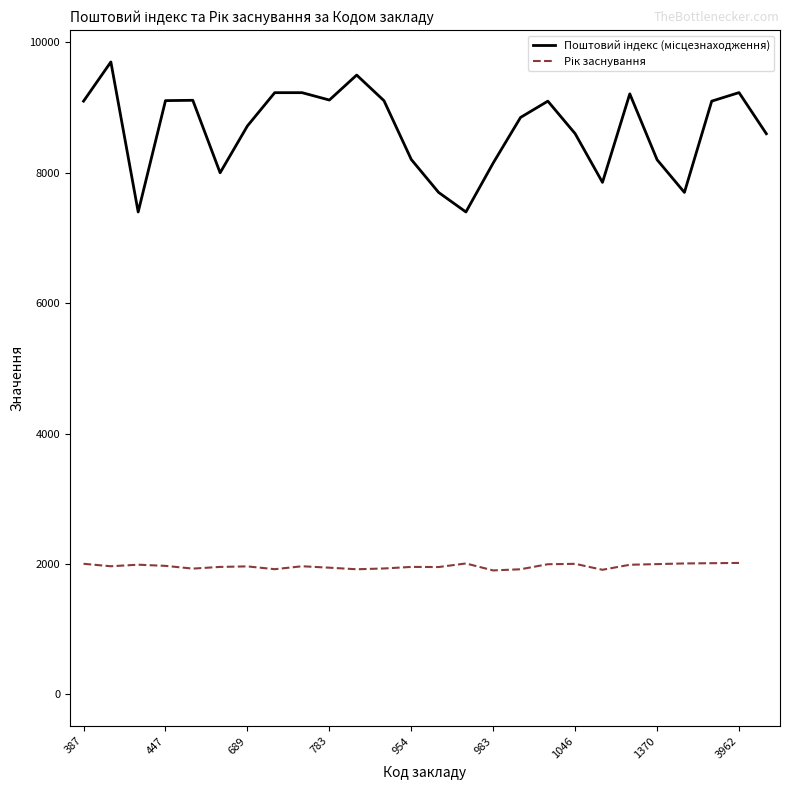

Read the Поштовий індекс (місцезнаходження) value at 983.

8152.0